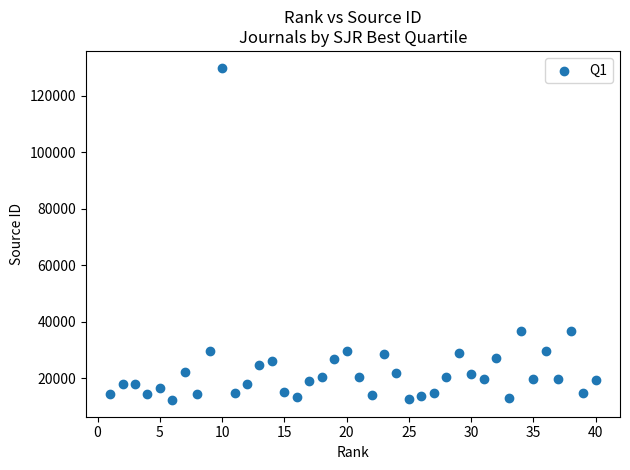

What is the range of Y values (max minus min)?

117814